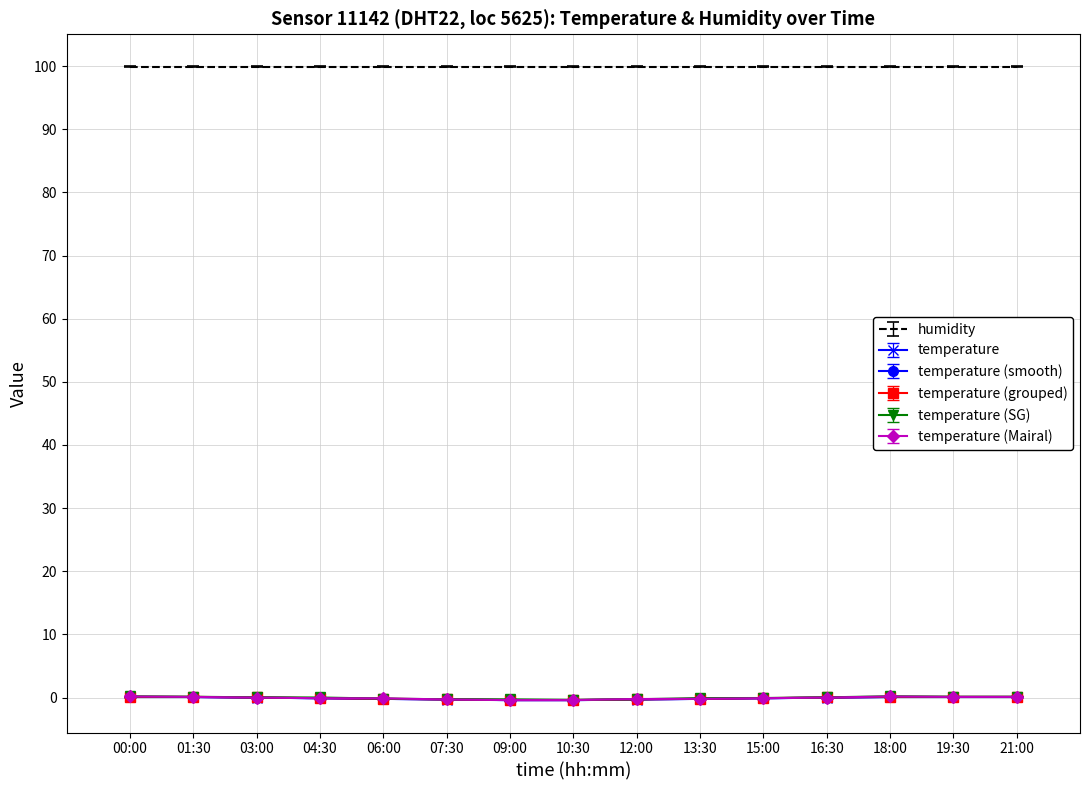

What is the maximum value shown in the chart?

99.9